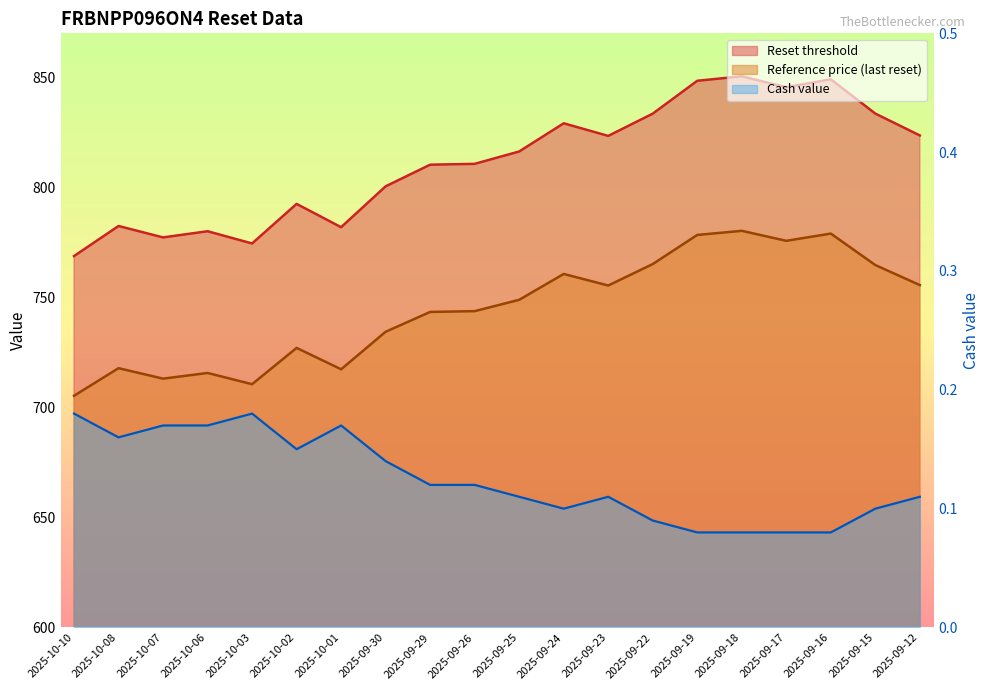

True or false: Reset threshold and Cash value intersect in this chart.

False